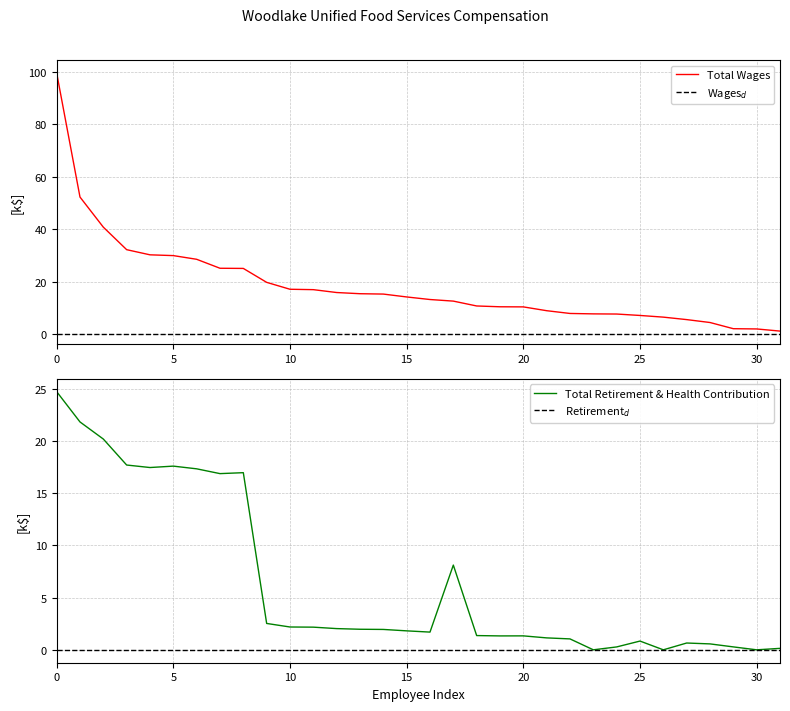

True or false: Total Wages and Total Retirement & Health Contribution intersect in this chart.

False